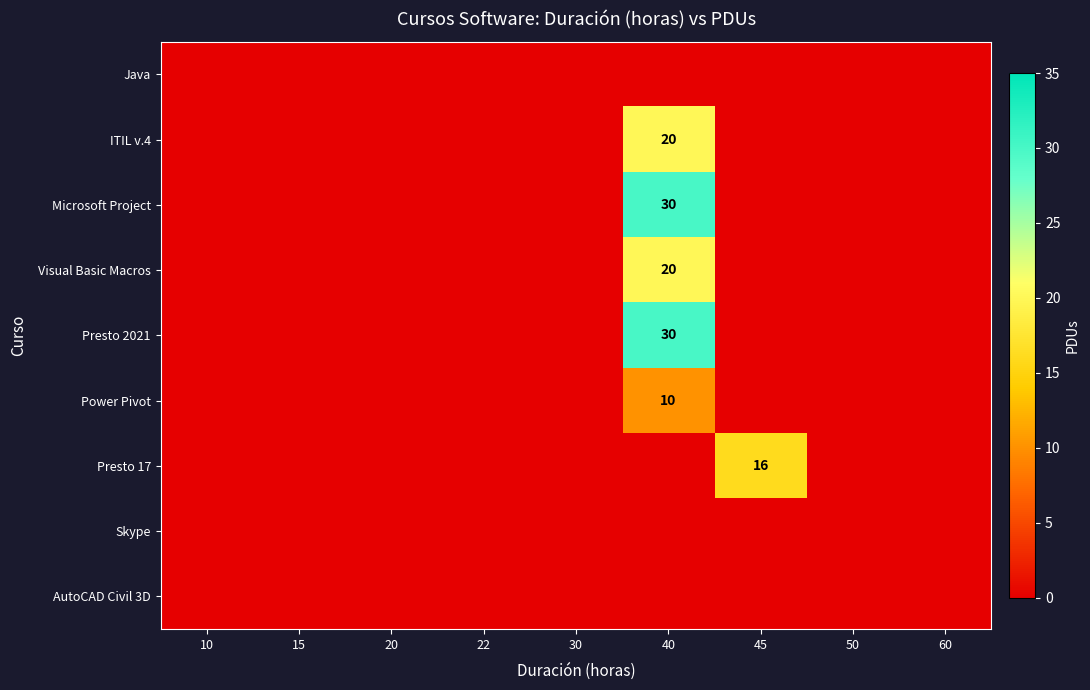

At which category does the chart reach its minimum across all series?

10